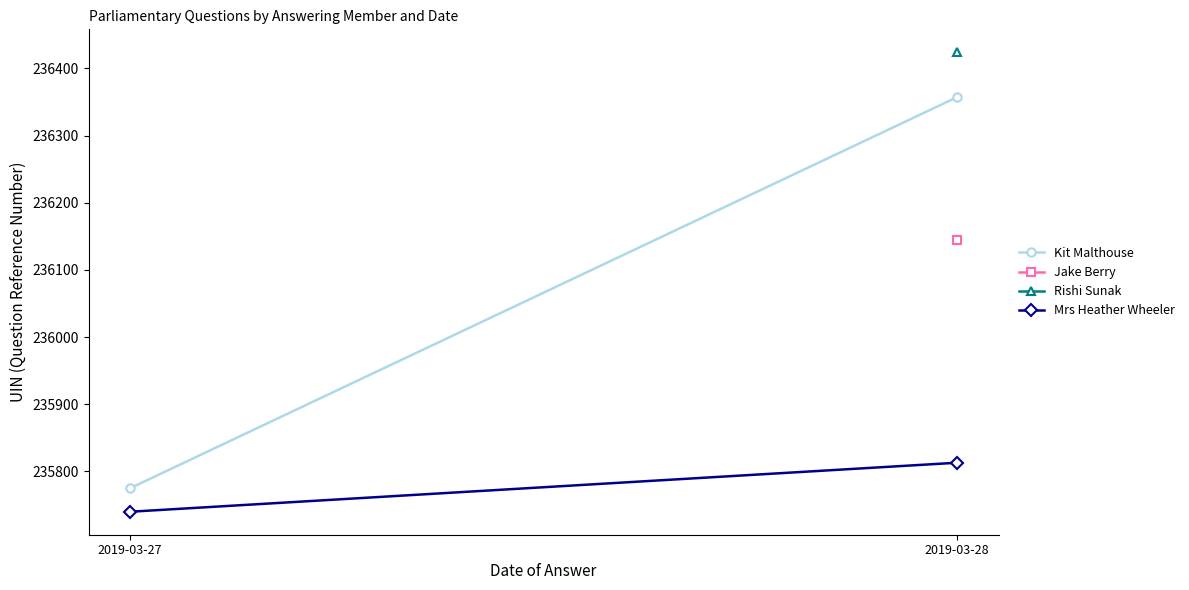

At 2019-03-27, list the series in order from largest to smallest.

Kit Malthouse, Mrs Heather Wheeler